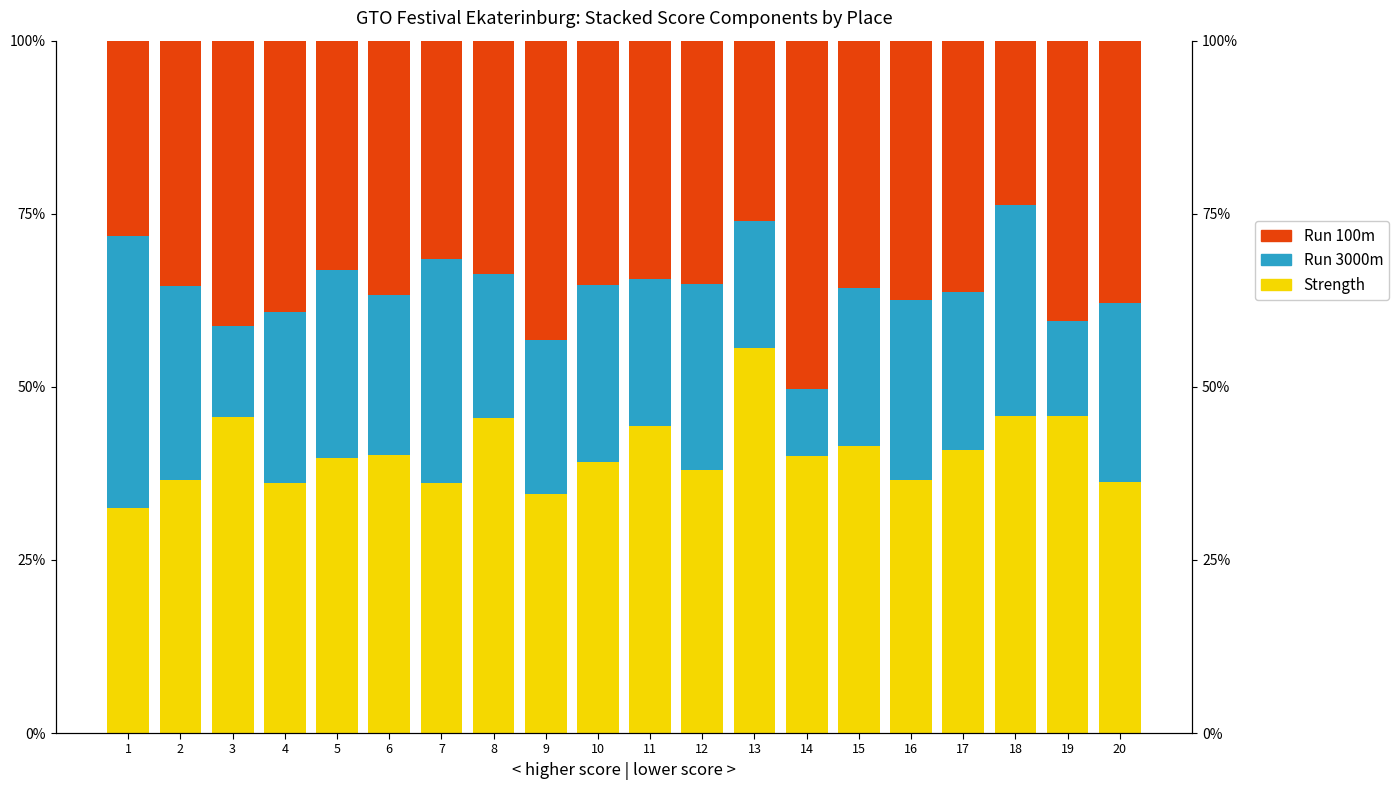

Reading left to right, transcribe all the data shown in this chart.

Strength: 0.3	0.4	0.5	0.4	0.4	0.4	0.4	0.5	0.3	0.4	0.4	0.4	0.6	0.4	0.4	0.4	0.4	0.5	0.5	0.4
Run 3000m: 0.4	0.3	0.1	0.2	0.3	0.2	0.3	0.2	0.2	0.3	0.2	0.3	0.2	0.1	0.2	0.3	0.2	0.3	0.1	0.3
Run 100m: 0.3	0.4	0.4	0.4	0.3	0.4	0.3	0.3	0.4	0.4	0.3	0.4	0.3	0.5	0.4	0.4	0.4	0.2	0.4	0.4